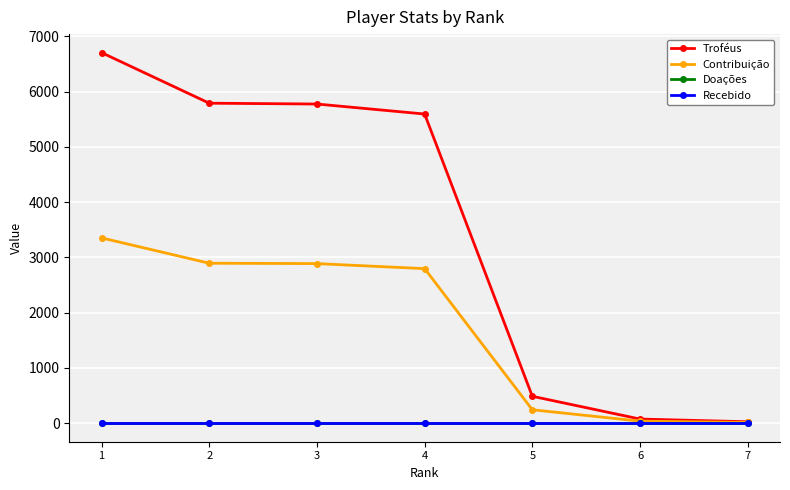

Which category has the highest value in the Troféus series?

1